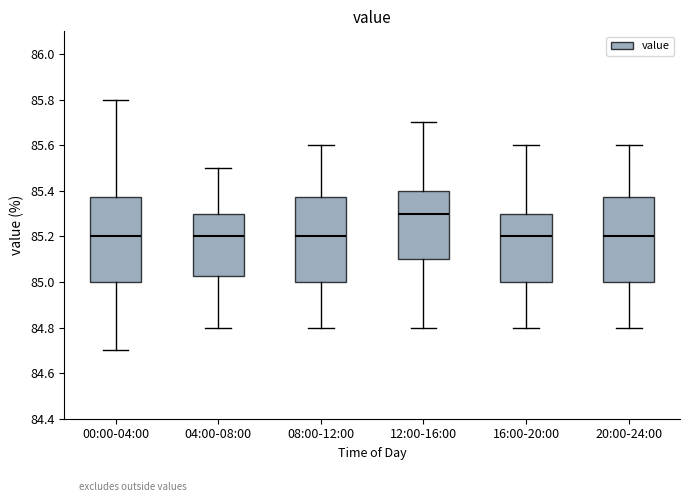

Reading left to right, read every box against the y-axis: the position of its median line, the range the box covers, and the ends of its whiskers. The values are not printed on the chart, so give them approximately, as read against the axis.

00:00-04:00: median 85.20, box 85.00 to 85.38, whiskers 84.70 to 85.80
04:00-08:00: median 85.20, box 85.02 to 85.30, whiskers 84.80 to 85.50
08:00-12:00: median 85.20, box 85.00 to 85.38, whiskers 84.80 to 85.60
12:00-16:00: median 85.30, box 85.10 to 85.40, whiskers 84.80 to 85.70
16:00-20:00: median 85.20, box 85.00 to 85.30, whiskers 84.80 to 85.60
20:00-24:00: median 85.20, box 85.00 to 85.38, whiskers 84.80 to 85.60